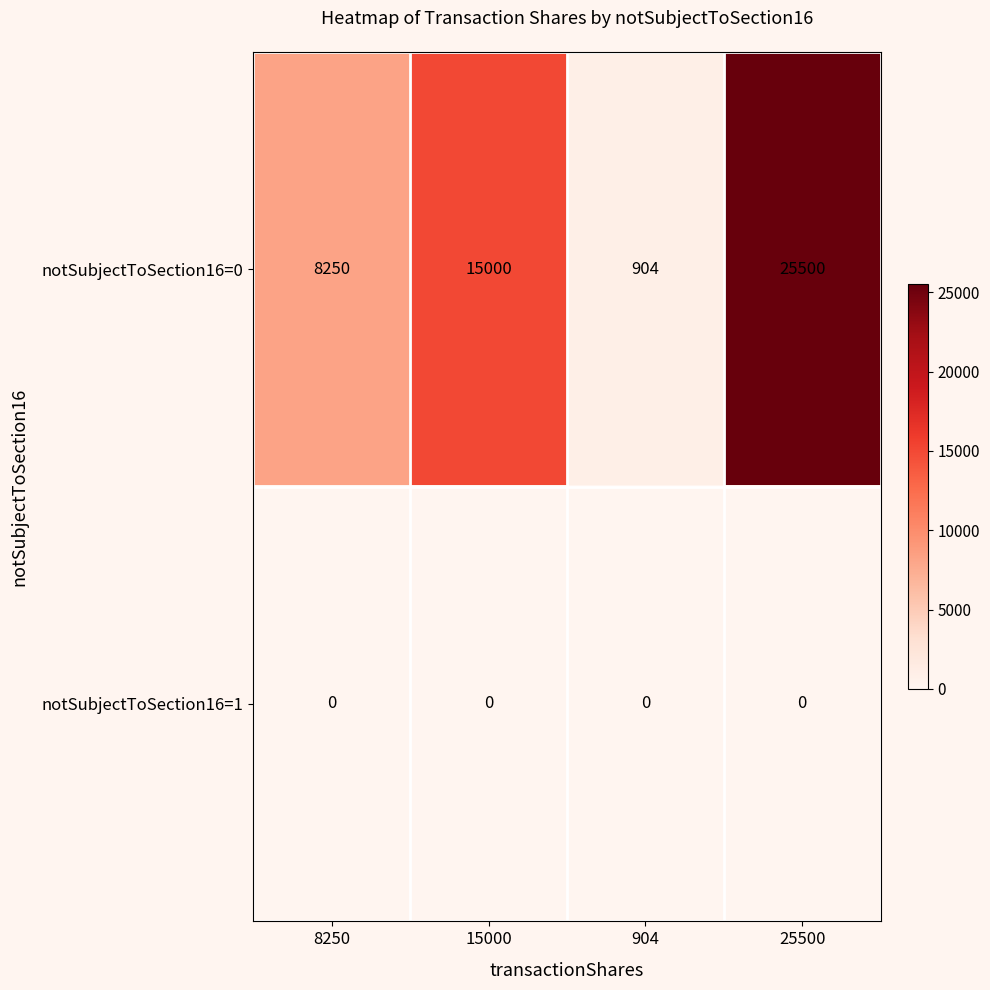

Reading right to left, list all the values displayed in this chart.

notSubjectToSection16=0: 25500	904	15000	8250
notSubjectToSection16=1: 0	0	0	0